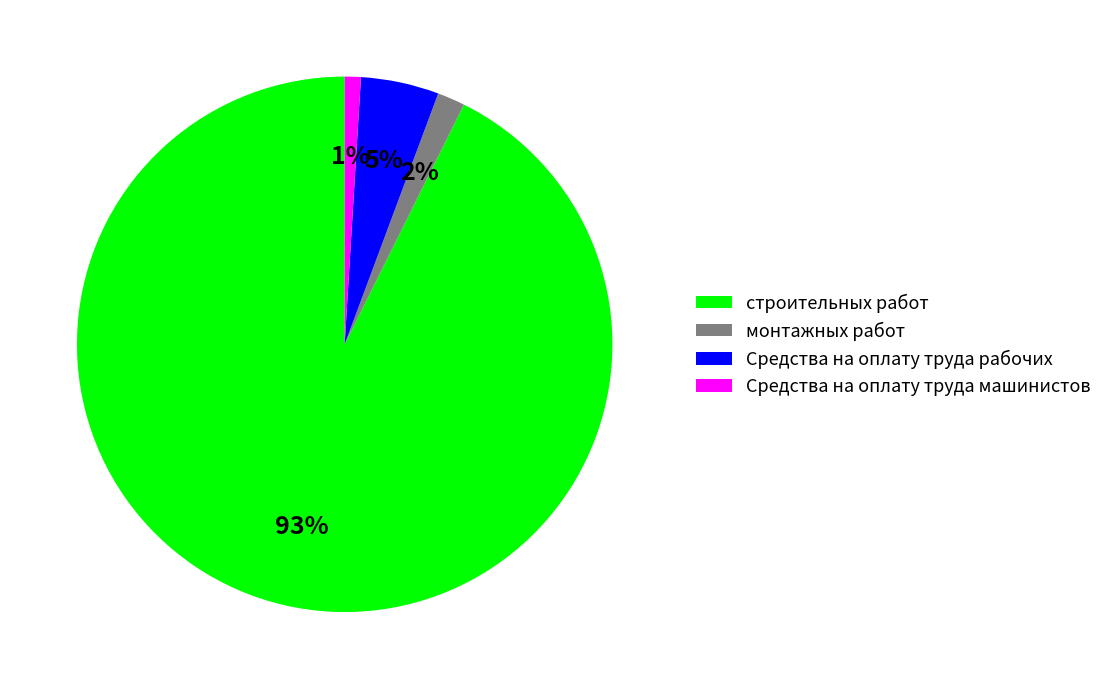

What percentage is the Средства на оплату труда рабочих slice, to the nearest percent?

5%